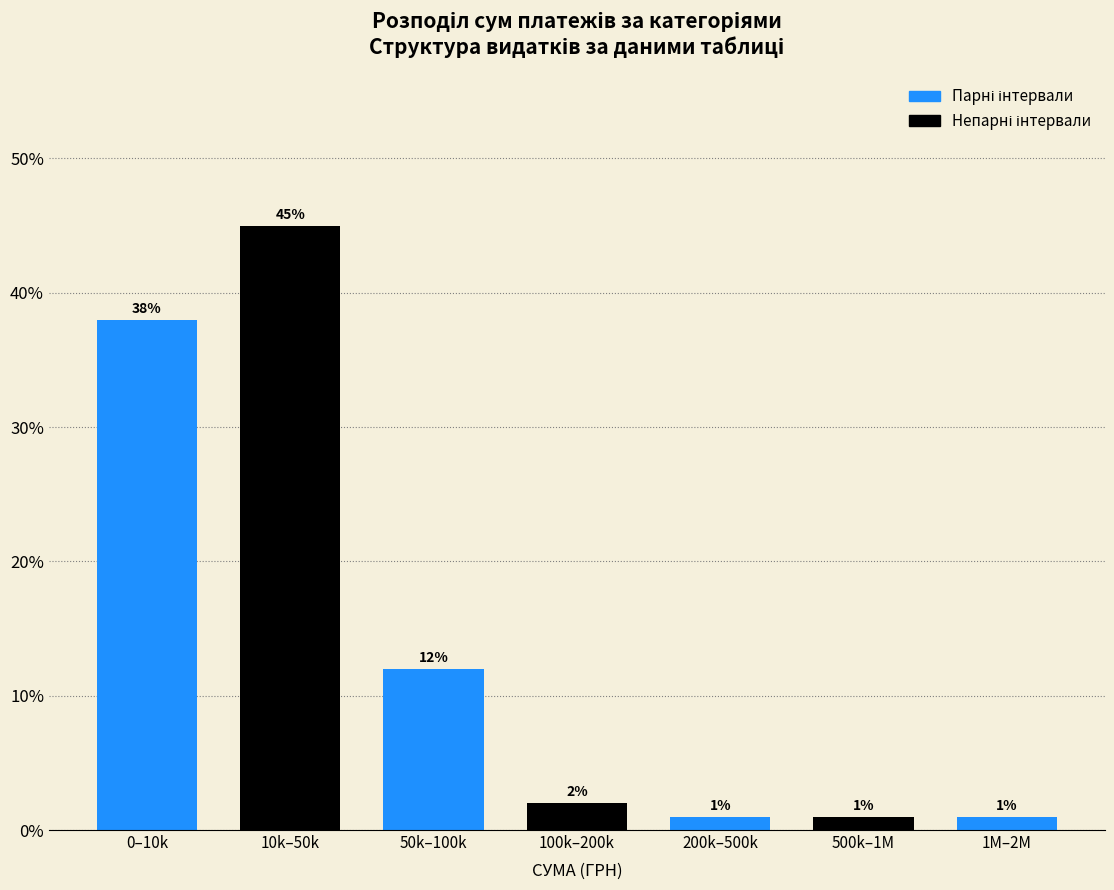

Reading right to left, extract all data points from this chart.

1	1	1	2	12	45	38